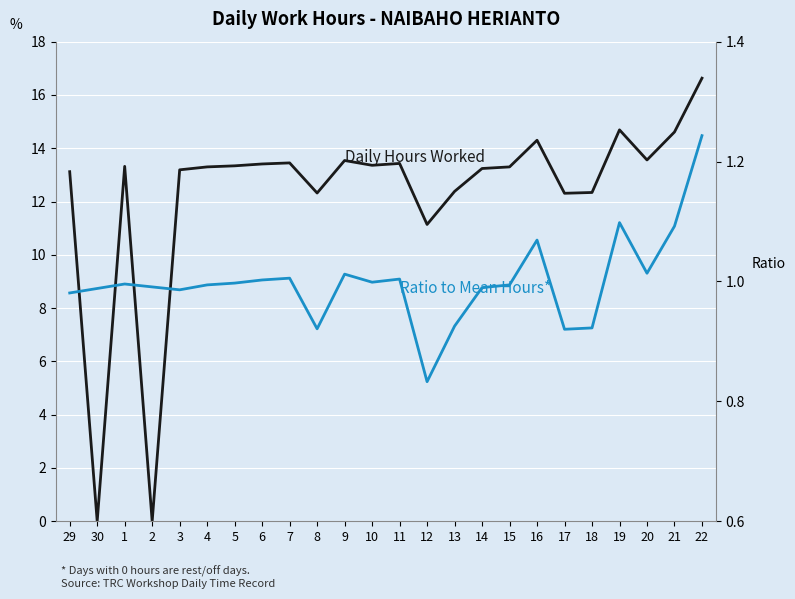

At which category does the chart reach its peak across all series?

22